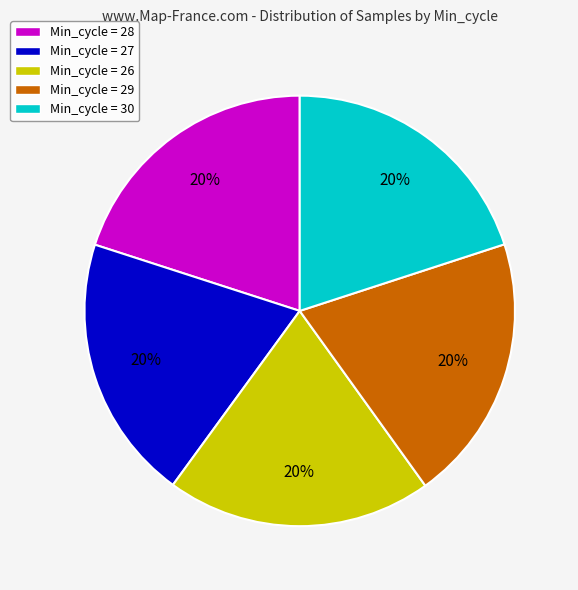

Approximately how many times larger is the value at Min_cycle = 27 compared to Min_cycle = 26?

1.0